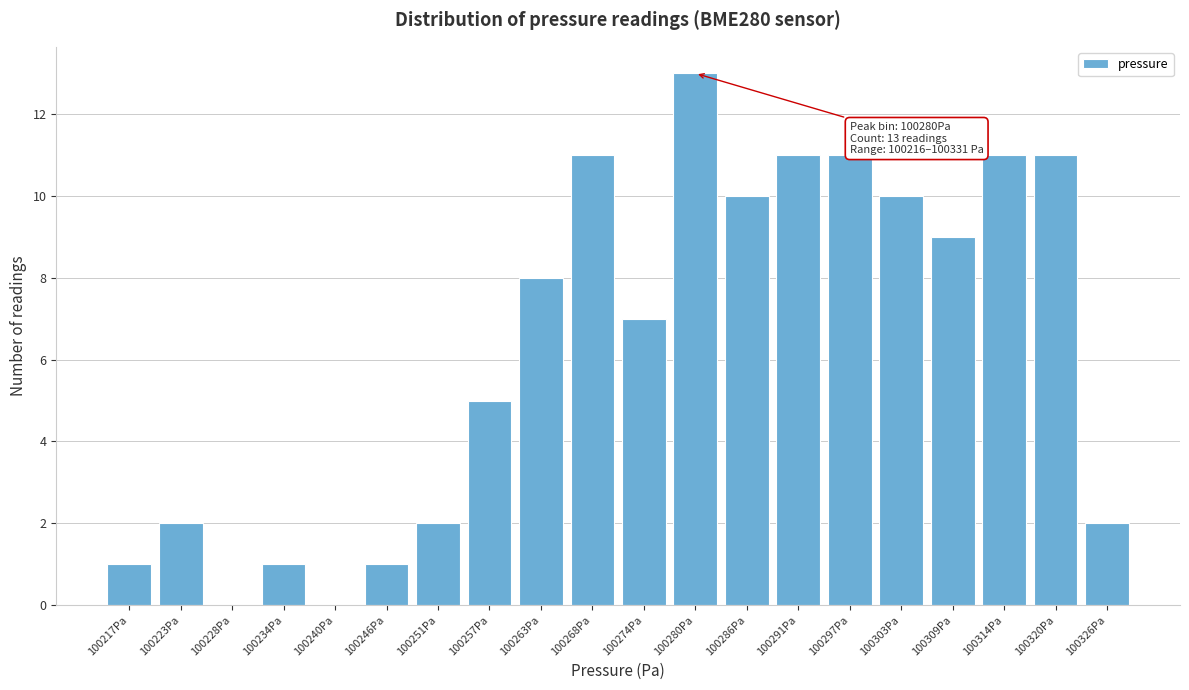

Reading right to left, transcribe all the data shown in this chart.

100326Pa=2	100320Pa=11	100314Pa=11	100309Pa=9	100303Pa=10	100297Pa=11	100291Pa=11	100286Pa=10	100280Pa=13	100274Pa=7	100268Pa=11	100263Pa=8	100257Pa=5	100251Pa=2	100246Pa=1	100240Pa=0	100234Pa=1	100228Pa=0	100223Pa=2	100217Pa=1